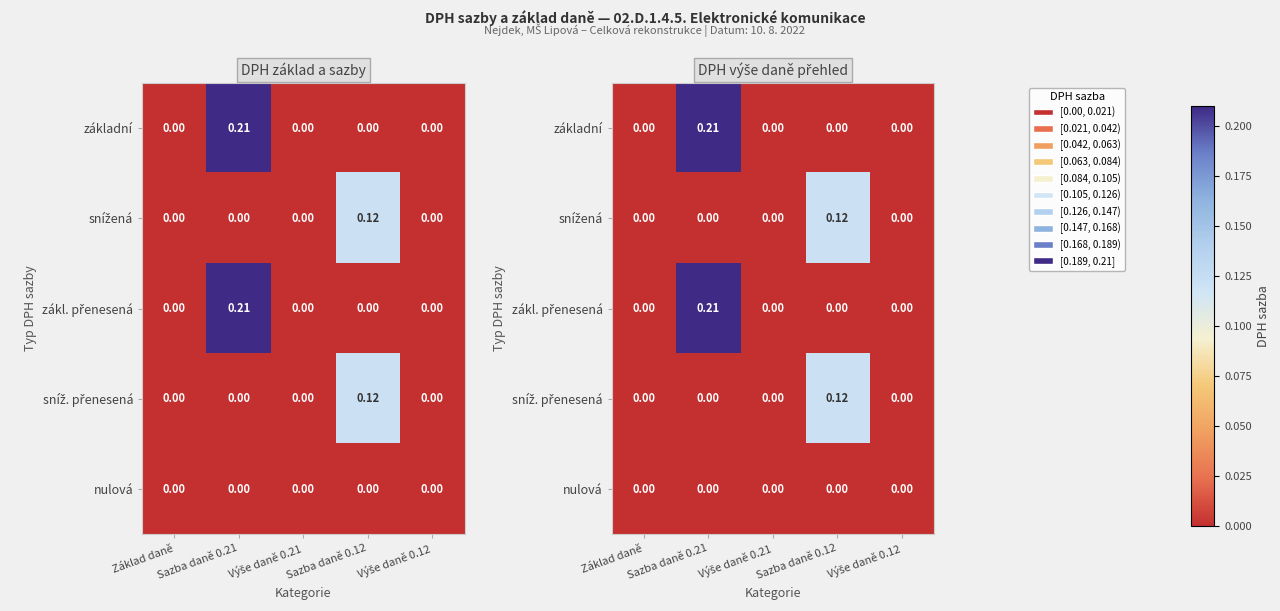

Which category has the highest value in the základní series?

Sazba daně 0.21